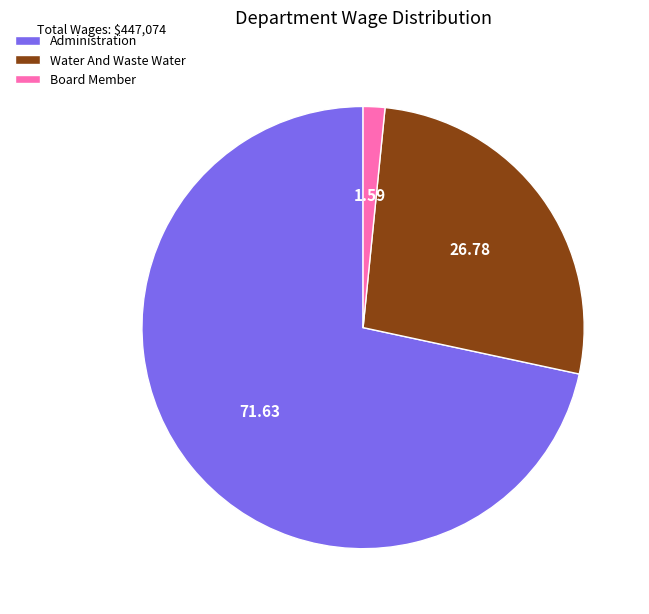

Do Board Member and Water And Waste Water together represent more than half of the pie?

No